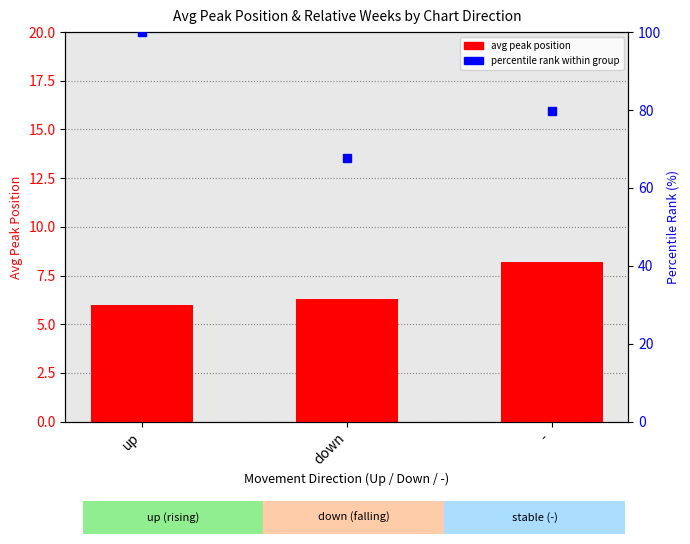

What position from the left is up?

1